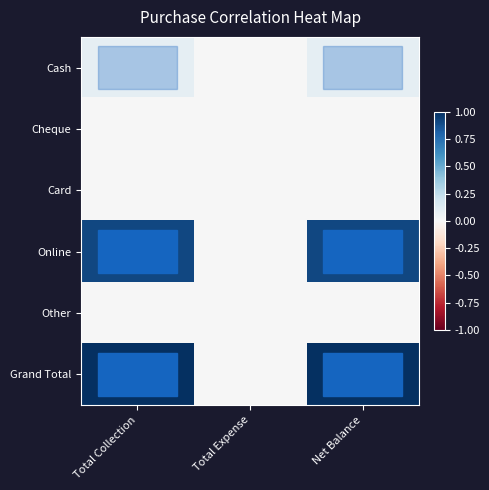

At how many categories does at least one series exceed 0?

2